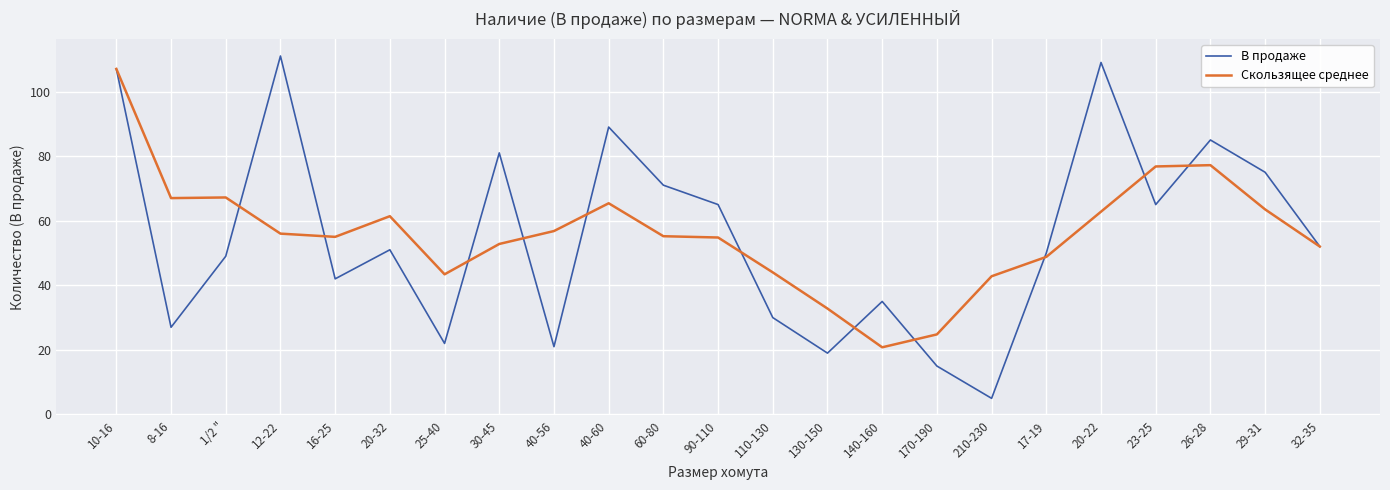

What is the sum of the В продаже values at 10-16 and 16-25?

149.0